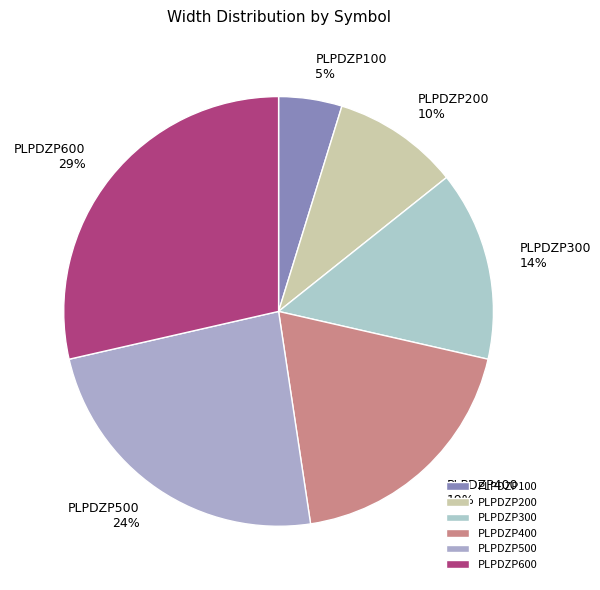

The PLPDZP600 slice represents 29% of the pie. True or false?

True